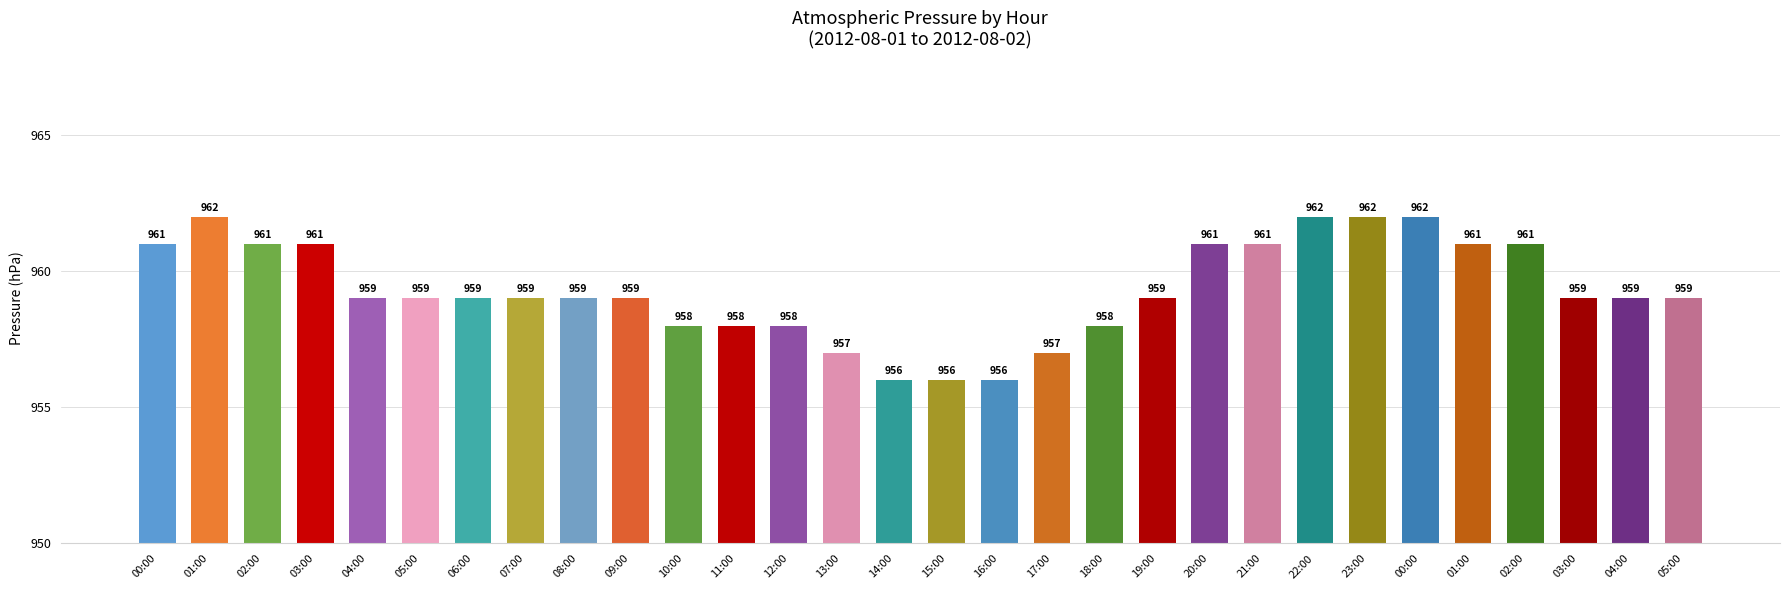

At which category does the chart reach its minimum across all series?

14:00